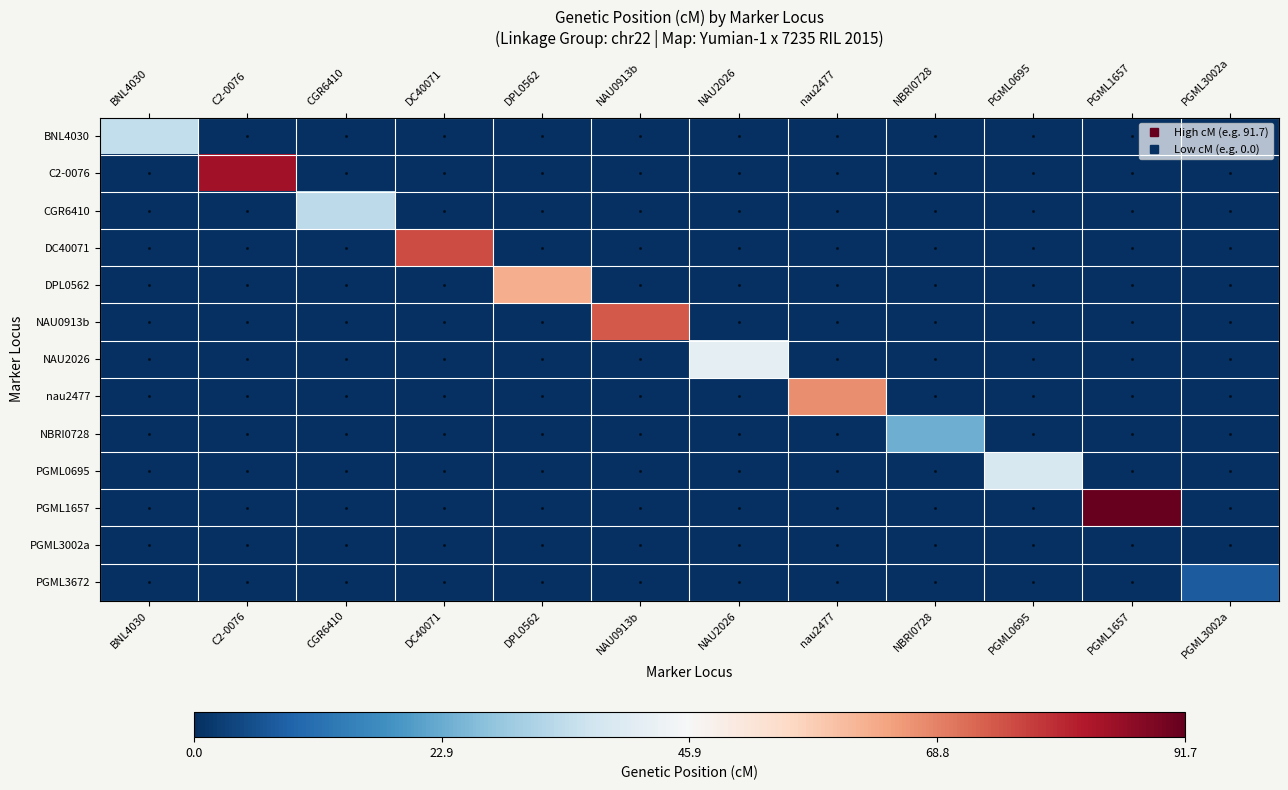

At how many categories does at least one series exceed 0?

6